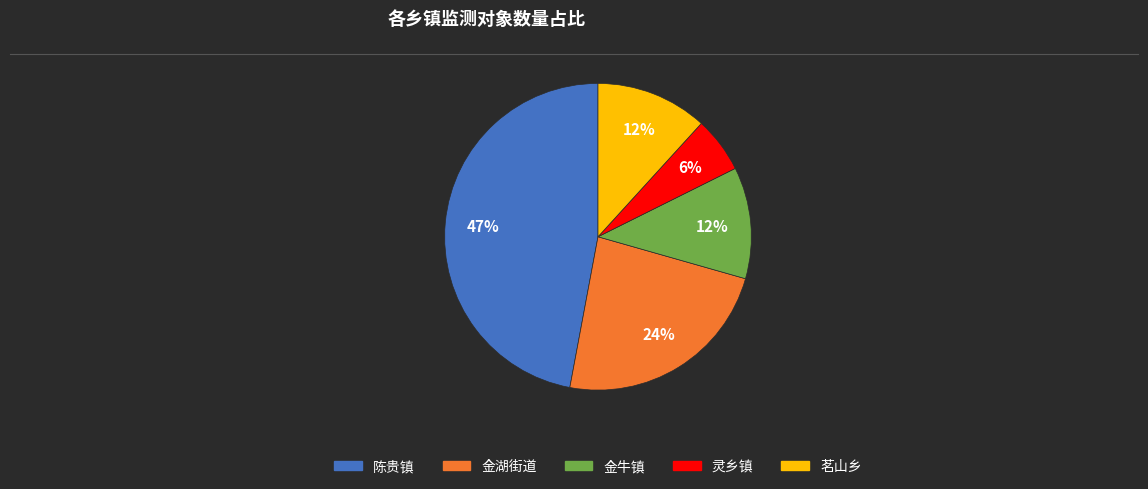

Is there a majority slice in this chart?

No